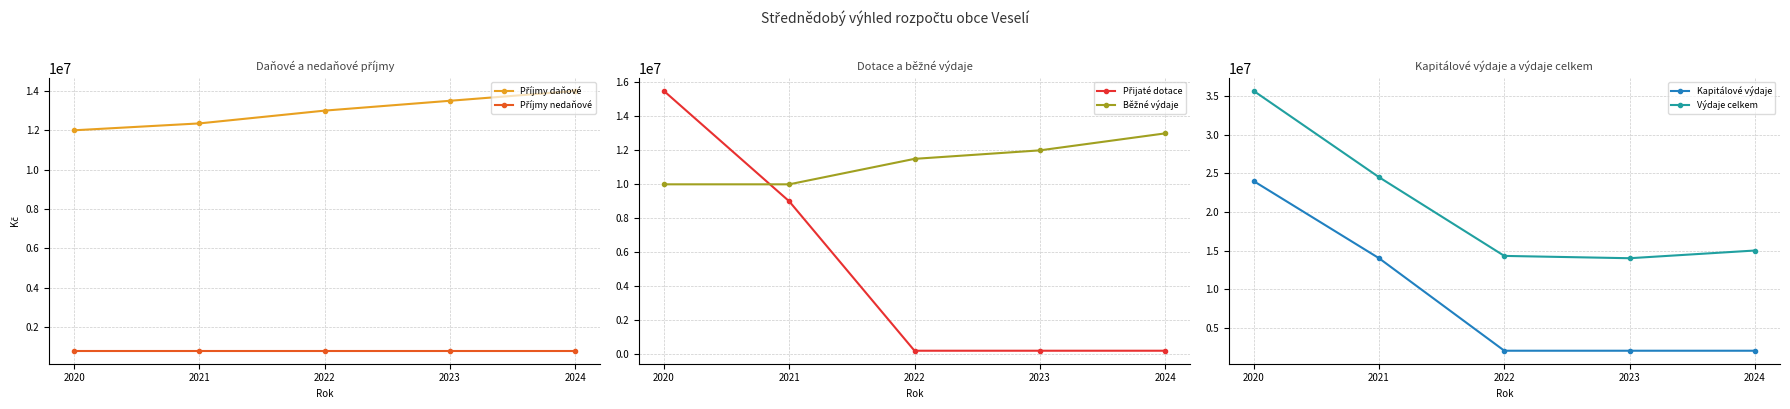

Which series has the largest total across all categories?

Výdaje celkem